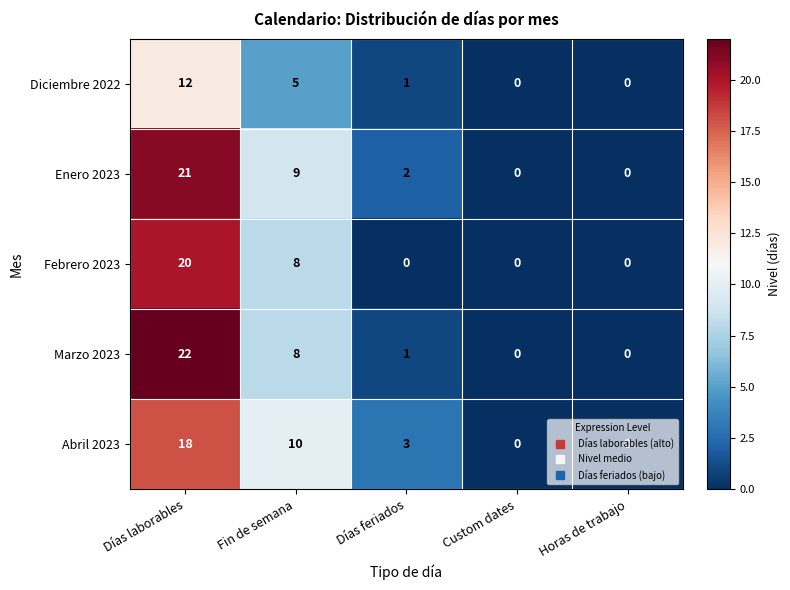

The Marzo 2023 series shows 3 at Fin de semana. True or false?

False